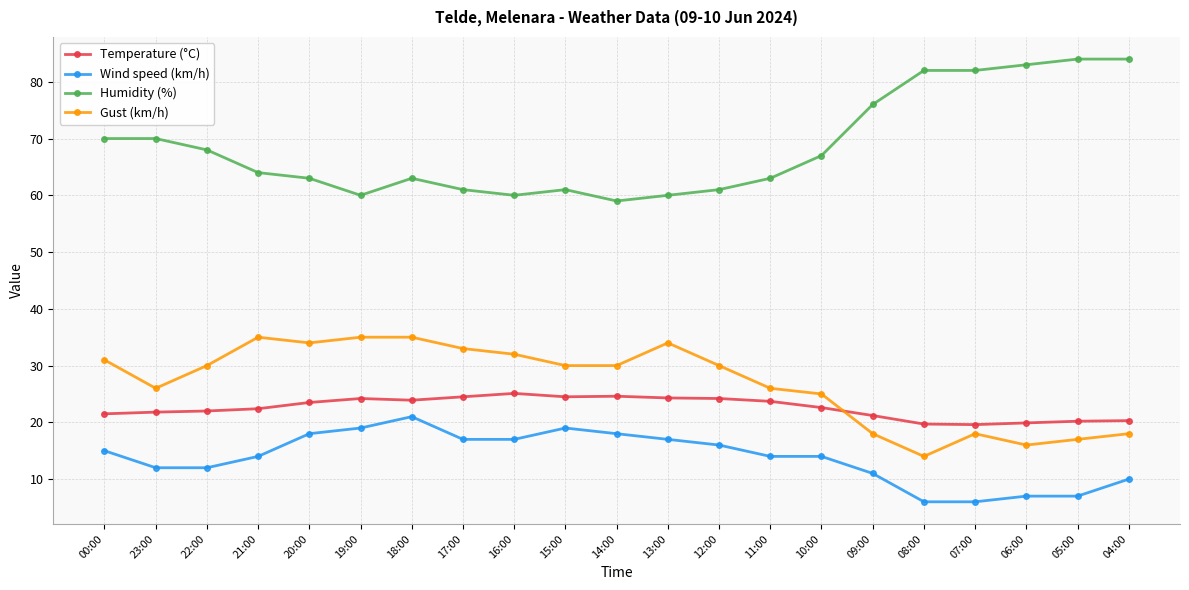

Rank the series at 13:00 from lowest to highest value.

Wind speed (km/h), Temperature (°C), Gust (km/h), Humidity (%)